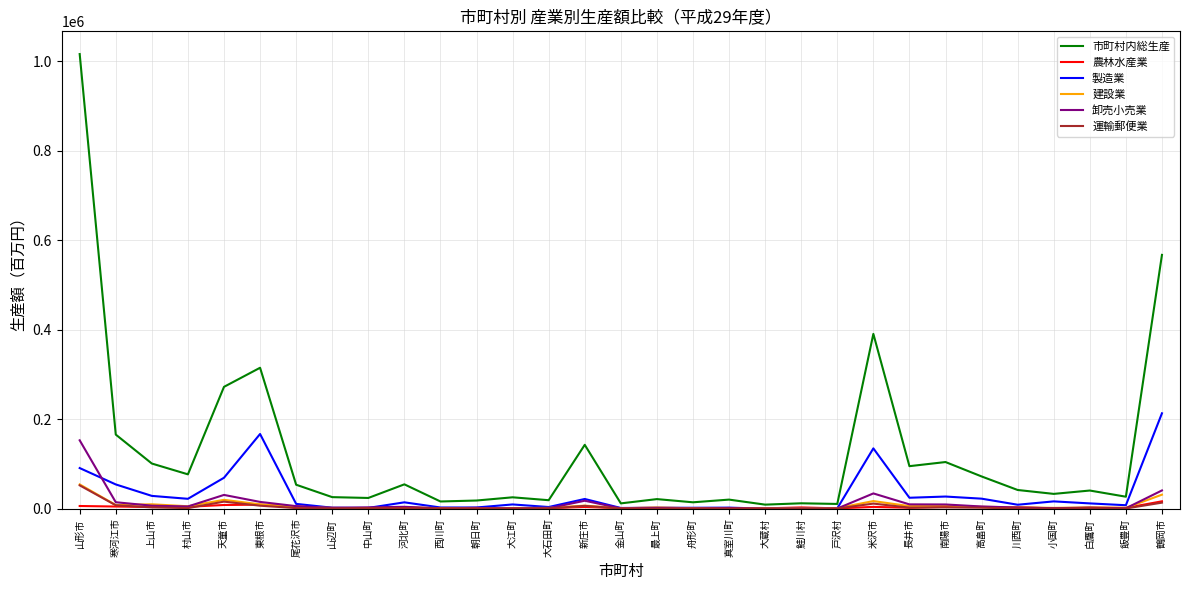

Read the 農林水産業 value at 長井市, to the nearest 50.

2150